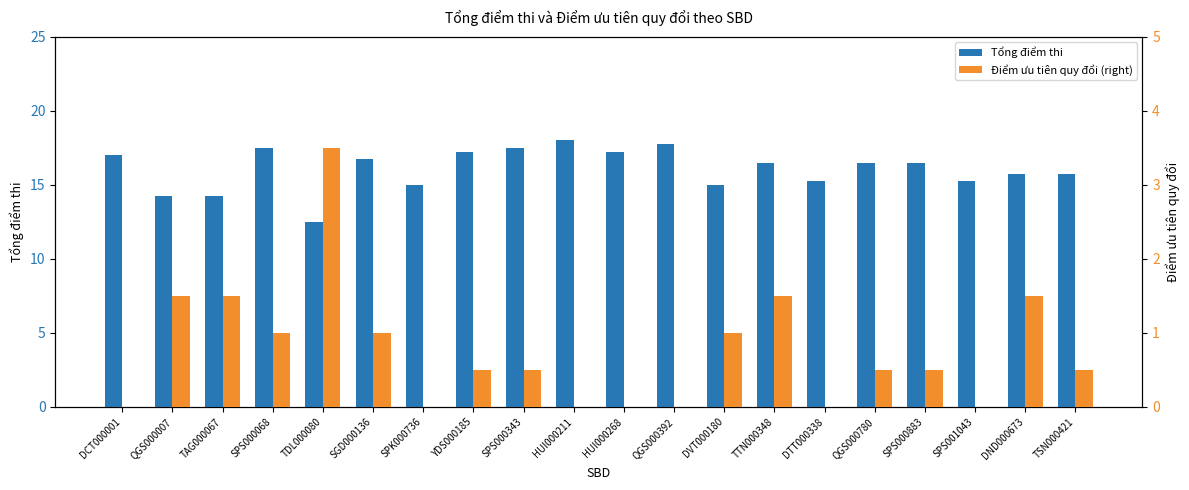

What is the total value across all series at HUI000268?

17.2